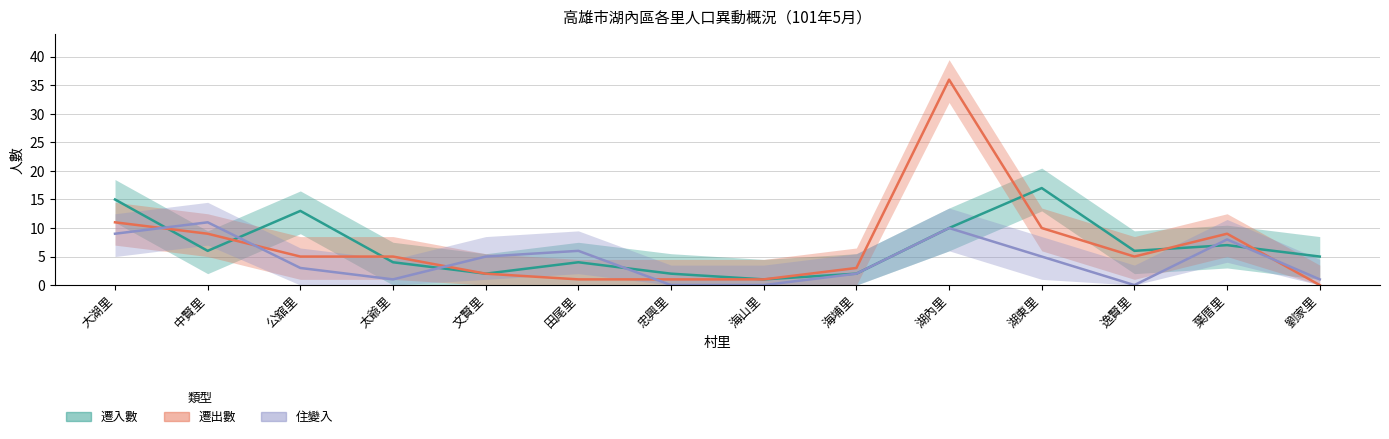

Is it true that 住變入 equals 10 at 湖內里?

True